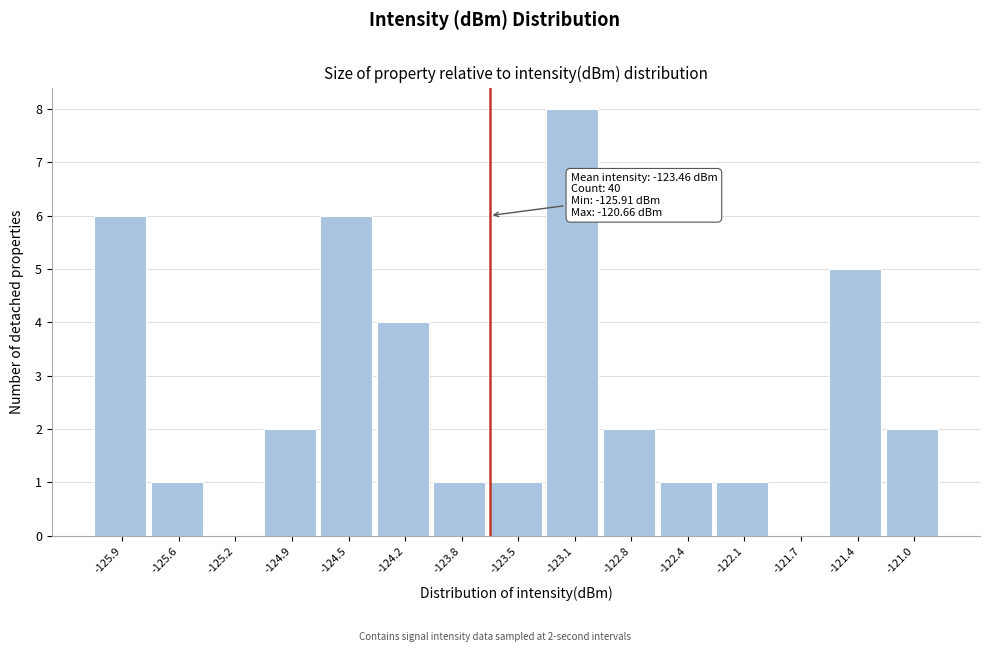

Reading left to right, transcribe all the data shown in this chart.

-125.9=6	-125.6=1	-125.2=0	-124.9=2	-124.5=6	-124.2=4	-123.8=1	-123.5=1	-123.1=8	-122.8=2	-122.4=1	-122.1=1	-121.7=0	-121.4=5	-121.0=2